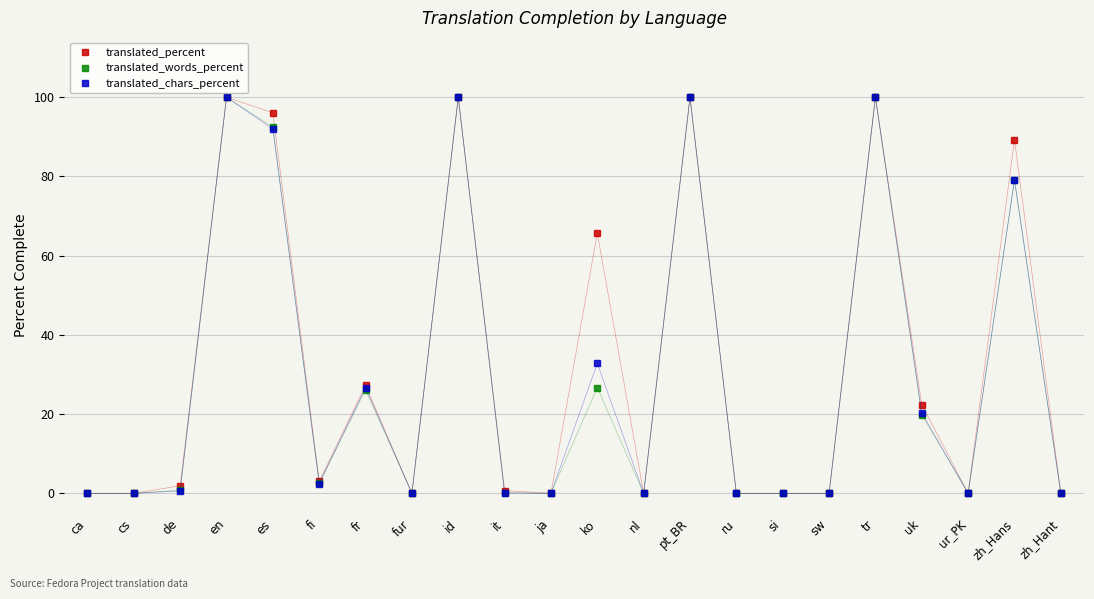

What is the spread (max minus min) of values at uk?

2.5